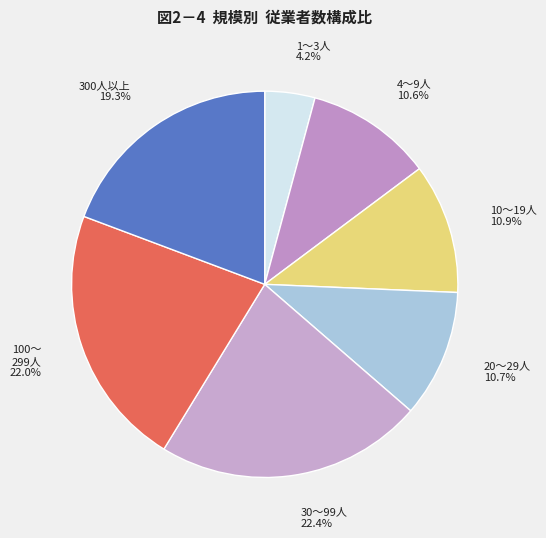

What percentage do 300人以上 19.3% and 1～3人 4.2% together represent?

23.5%